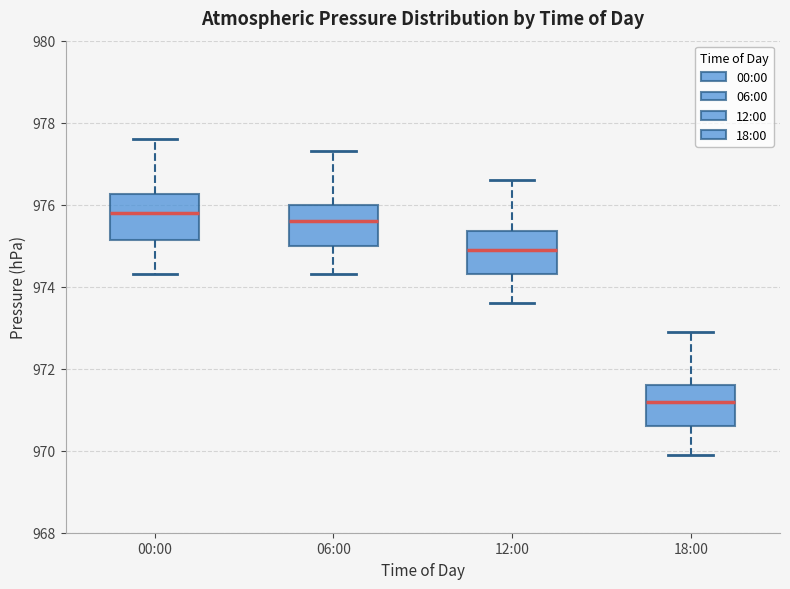

Reading left to right, transcribe this box plot: for each box, give where its median line is, the range the box spans, and where its two whiskers end, as read against the y-axis. The values are not printed on the chart, so give them approximately, as read against the axis.

00:00: median 975.8, box 975.2 to 976.2, whiskers 974.4 to 977.6
06:00: median 975.6, box 975.0 to 976.0, whiskers 974.4 to 977.4
12:00: median 975.0, box 974.4 to 975.4, whiskers 973.6 to 976.6
18:00: median 971.2, box 970.6 to 971.6, whiskers 970.0 to 973.0